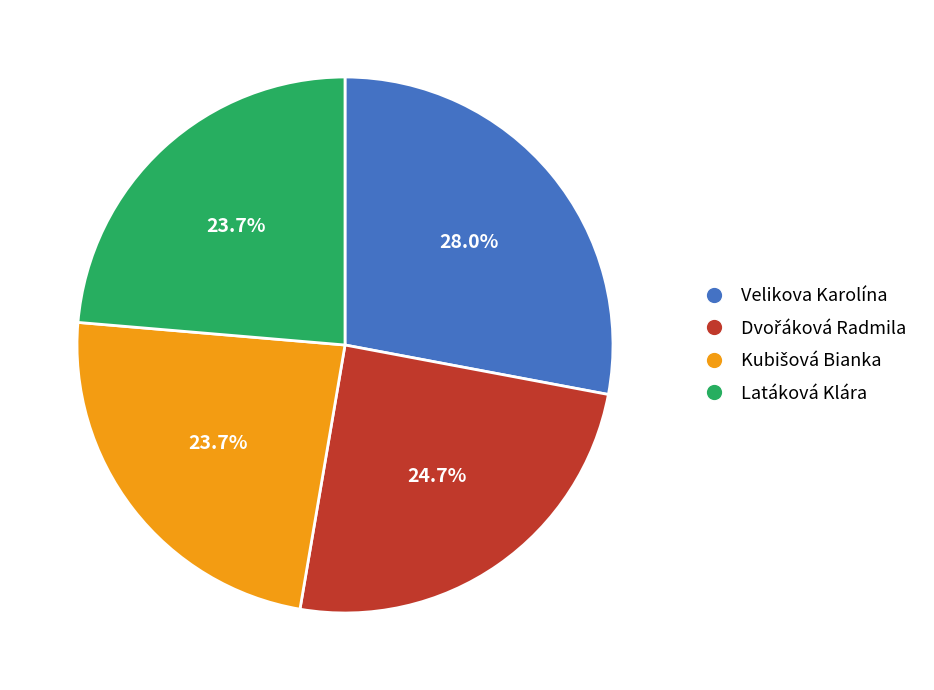

Which category has the biggest portion of the pie?

Velikova Karolína